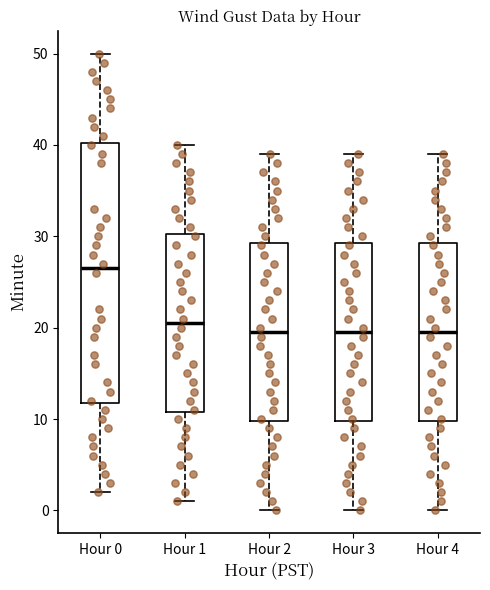

Reading left to right, transcribe this box plot: for each box, give where its median line is, the range the box spans, and where its two whiskers end, as read against the y-axis. The values are not printed on the chart, so give them approximately, as read against the axis.

Hour 0: median 27, box 12 to 40, whiskers 2 to 50
Hour 1: median 21, box 11 to 30, whiskers 1 to 40
Hour 2: median 20, box 10 to 29, whiskers 0 to 39
Hour 3: median 20, box 10 to 29, whiskers 0 to 39
Hour 4: median 20, box 10 to 29, whiskers 0 to 39